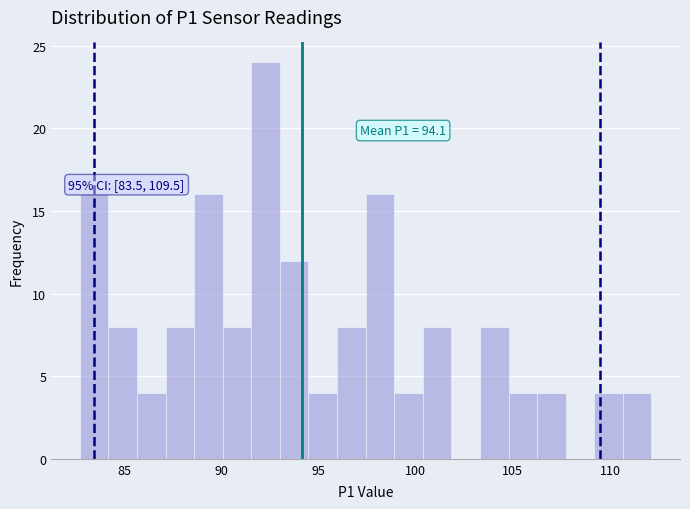

Around what value on the x-axis is the tallest bar? Give the approximate position of its centre, as read against the axis.

92.5